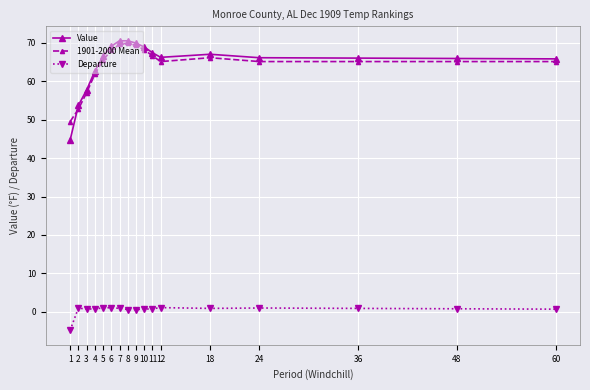

True or false: Value has more than 0 points higher than both neighbors.

True